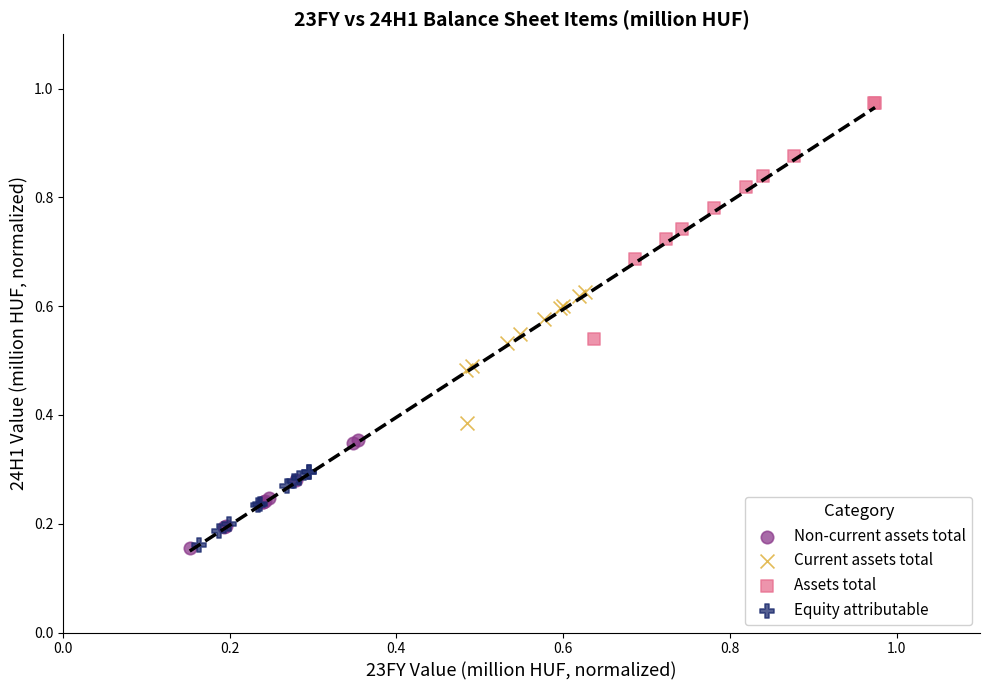

What are all the series names shown in the legend?

Non-current assets total, Current assets total, Assets total, Equity attributable